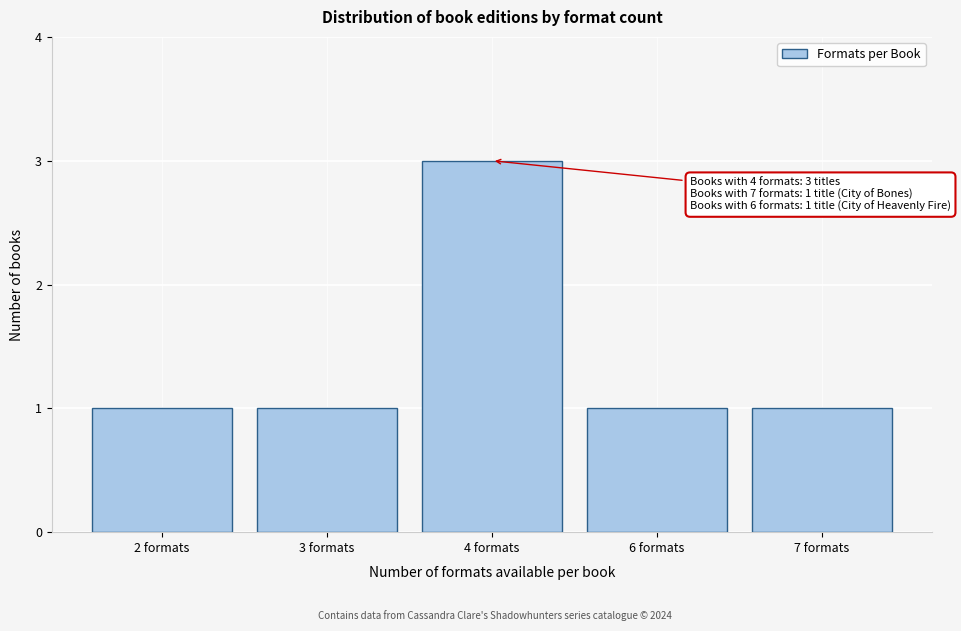

Reading left to right, what are all the values shown in this chart?

2 formats=1	3 formats=1	4 formats=3	6 formats=1	7 formats=1